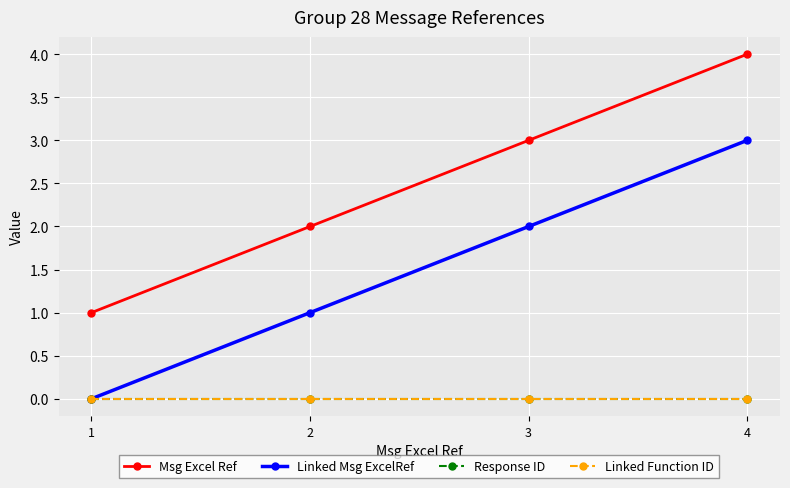

Is this an area chart (filled region under the line)?

No